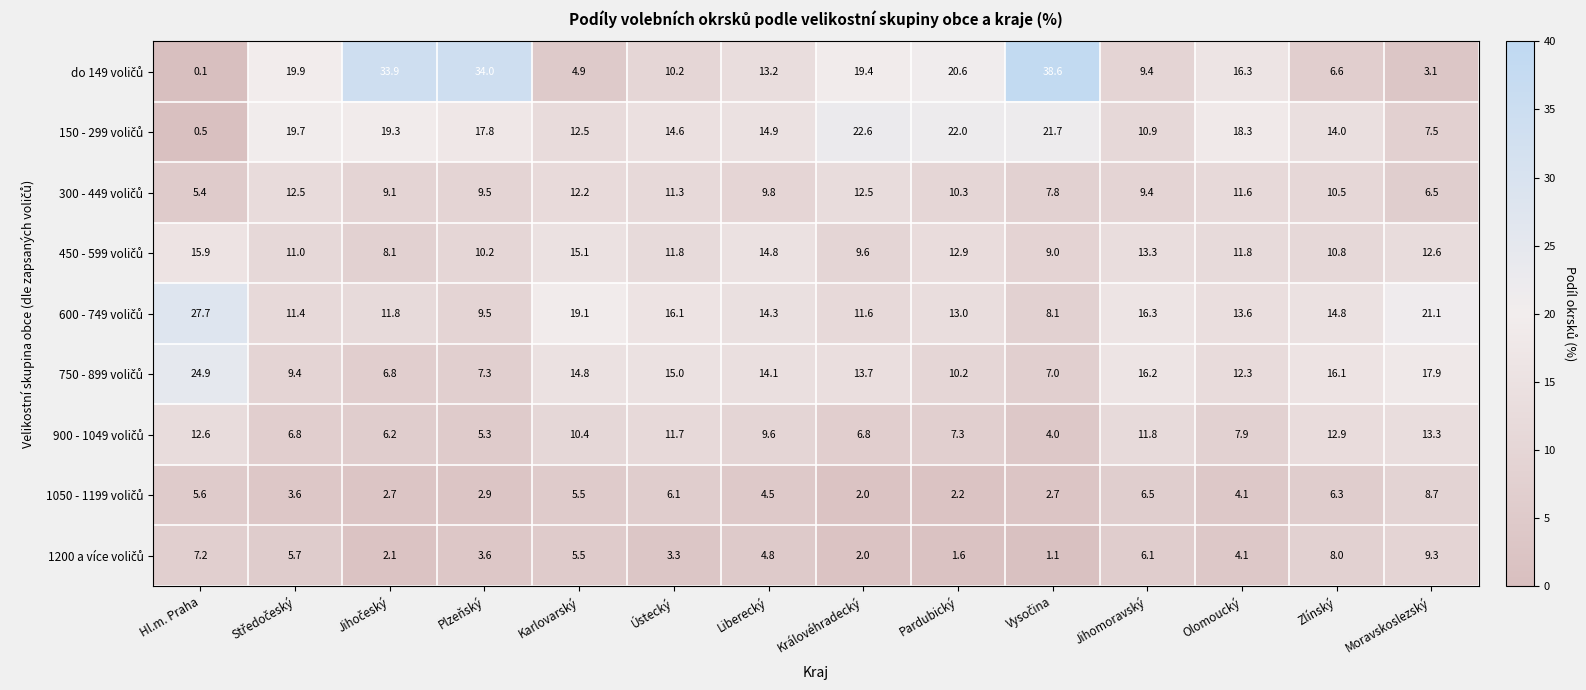

What is the maximum value shown in the chart?

38.6